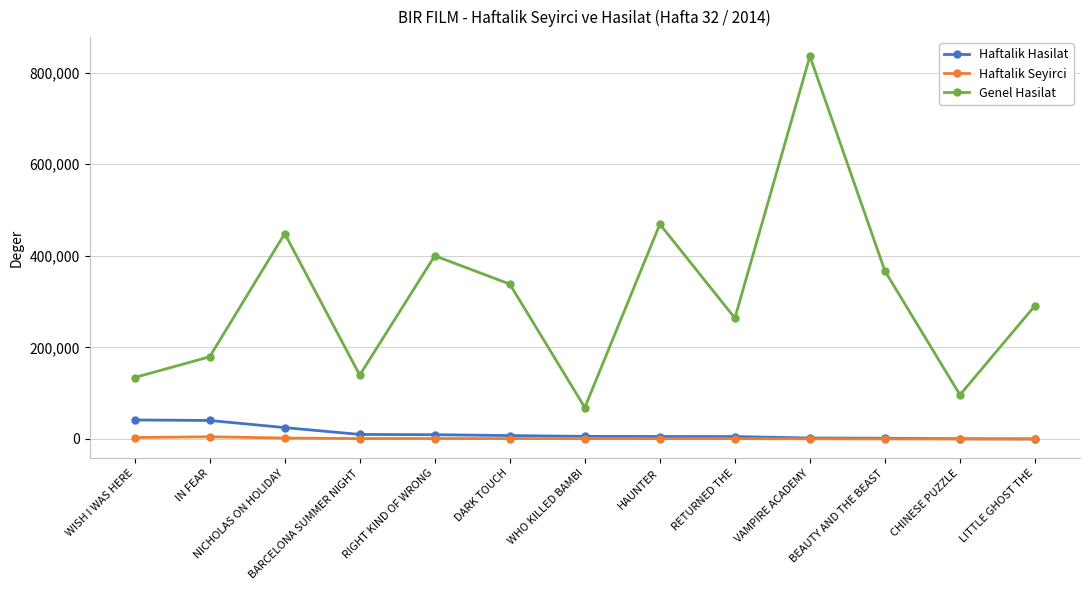

What is the total value across all series at BEAUTY AND THE BEAST?

368631.4